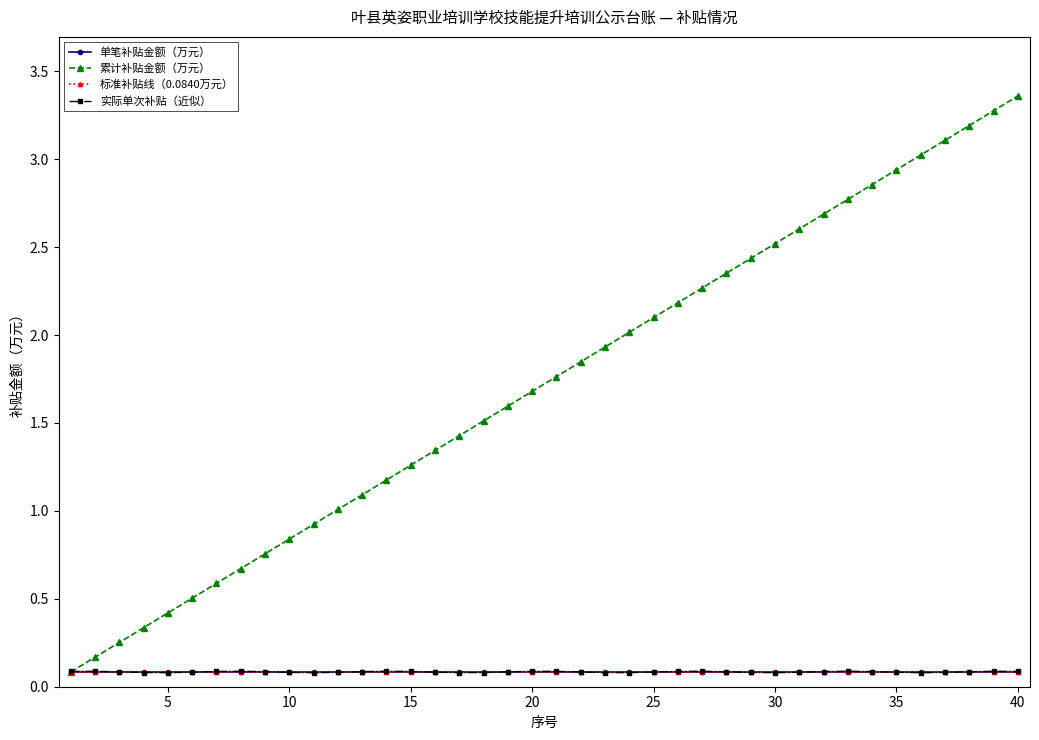

Is this an area chart (filled region under the line)?

No